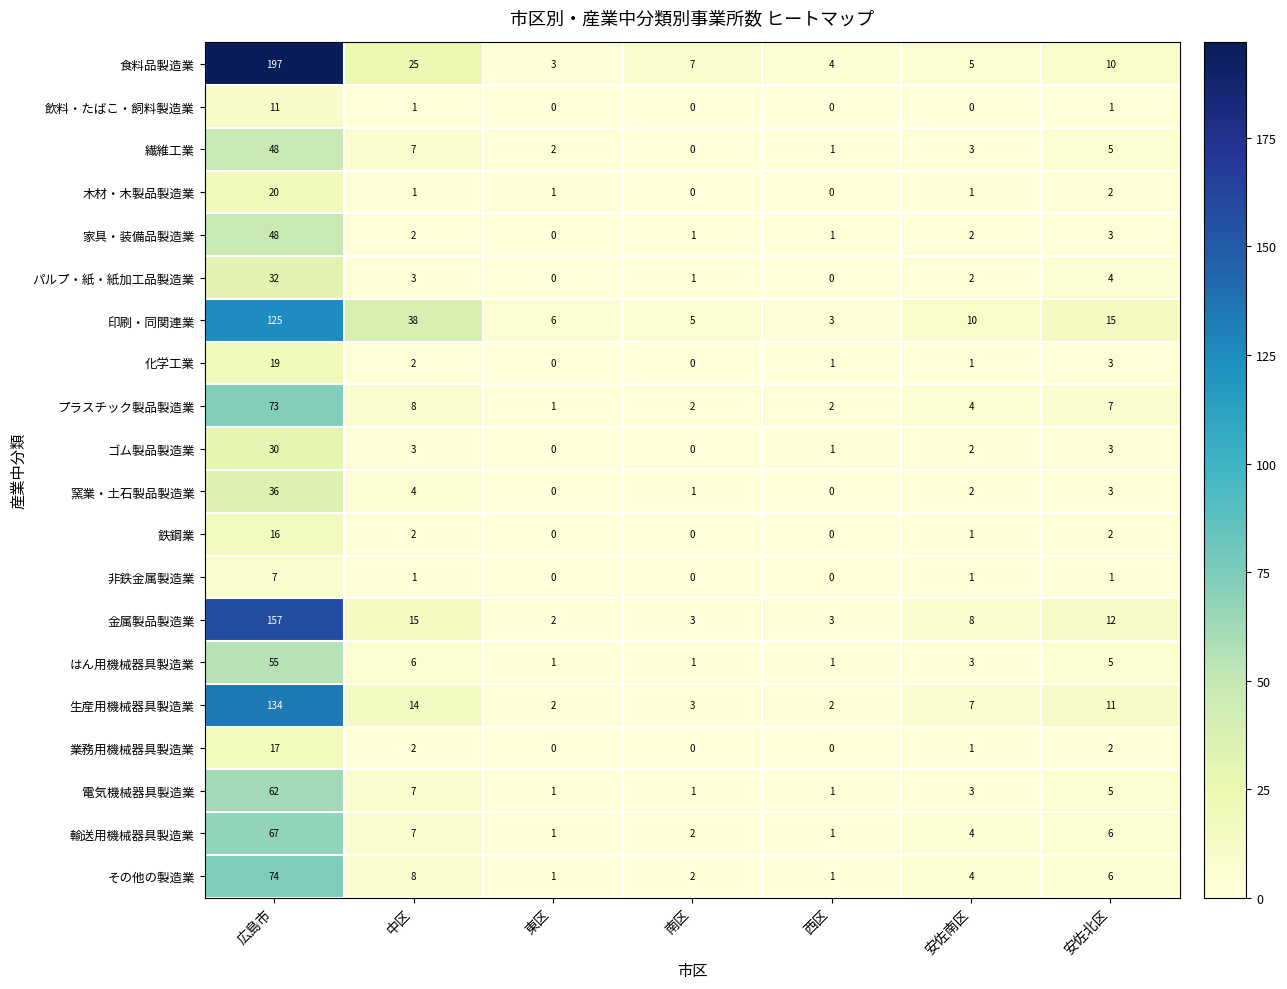

True or false: 金属製品製造業 has a value of 12 at 安佐北区.

True